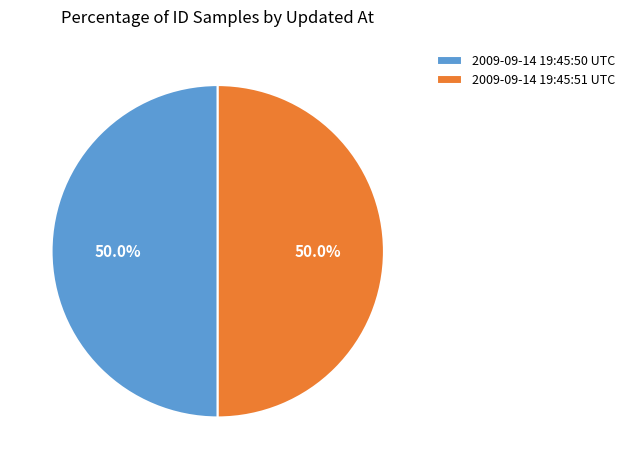

How much of the chart is everything except 2009-09-14 19:45:50 UTC?

50.0%